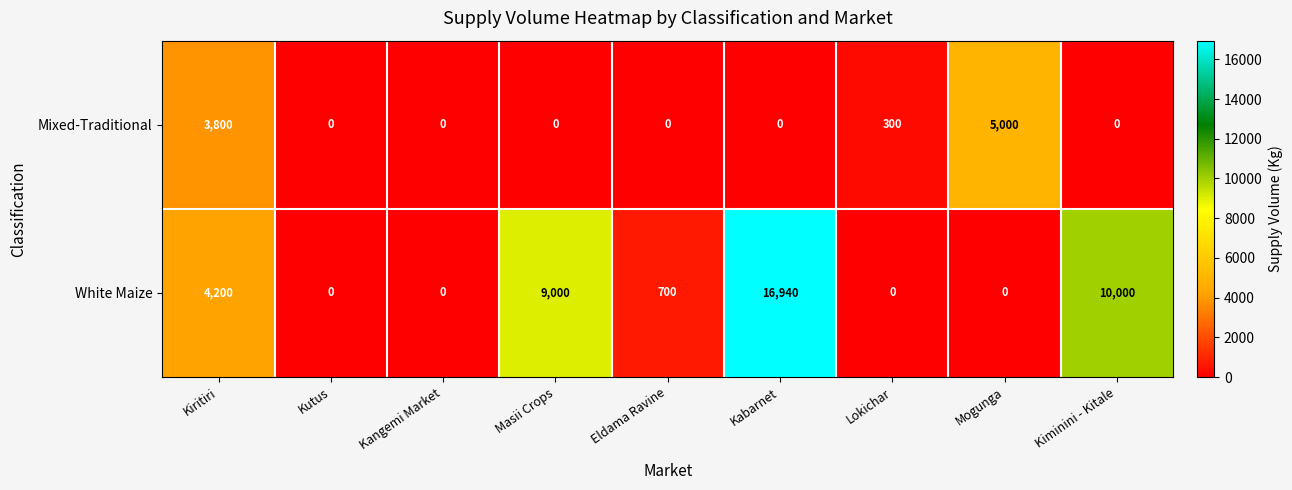

Which series changed the most between Mogunga and Kiminini - Kitale?

White Maize